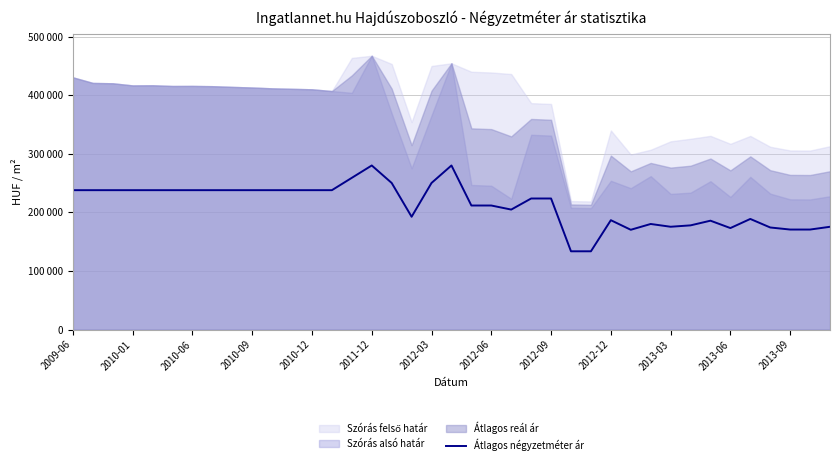

True or false: there are more than 0 points higher than both neighbors.

True